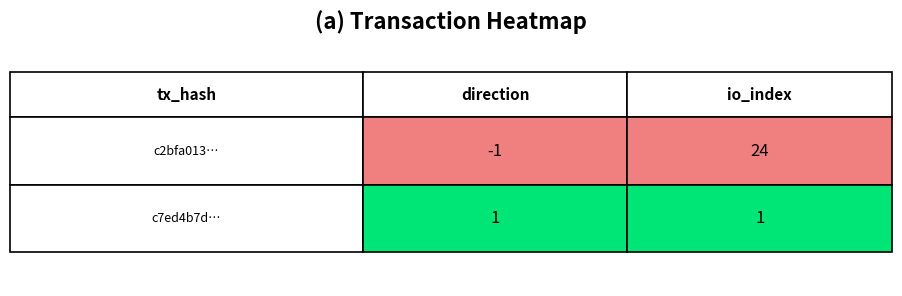

Which label corresponds to the largest value in the chart?

io_index